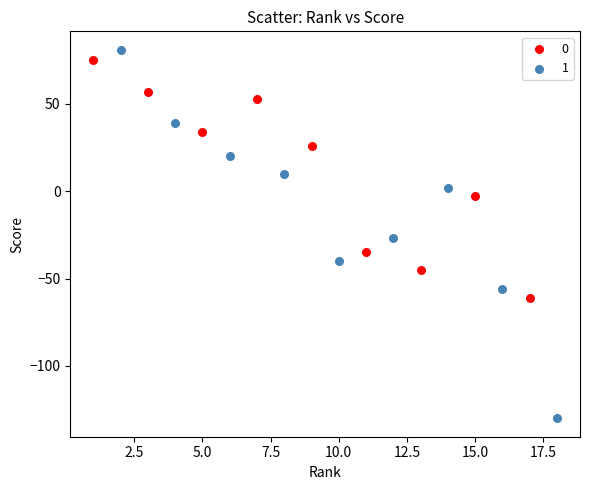

What are all the series names shown in the legend?

0, 1